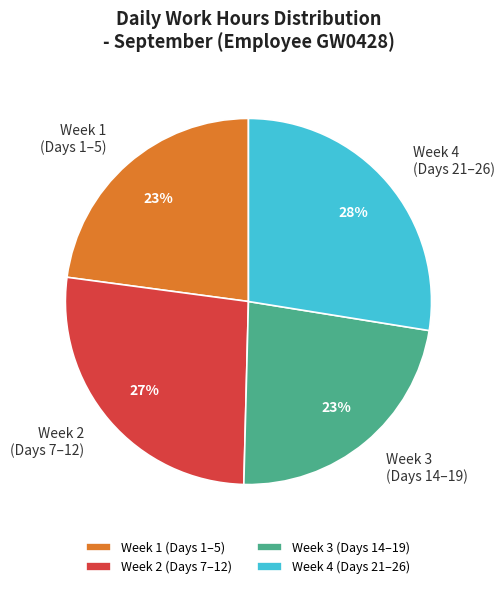

Which category has the biggest portion of the pie?

Week 4 (Days 21–26)